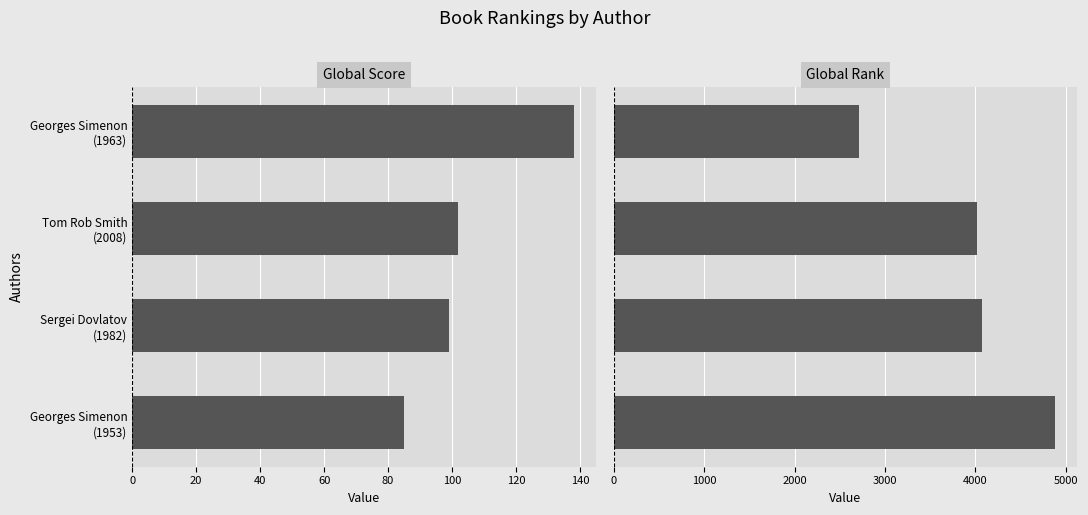

Count the number of categories in the chart.

4